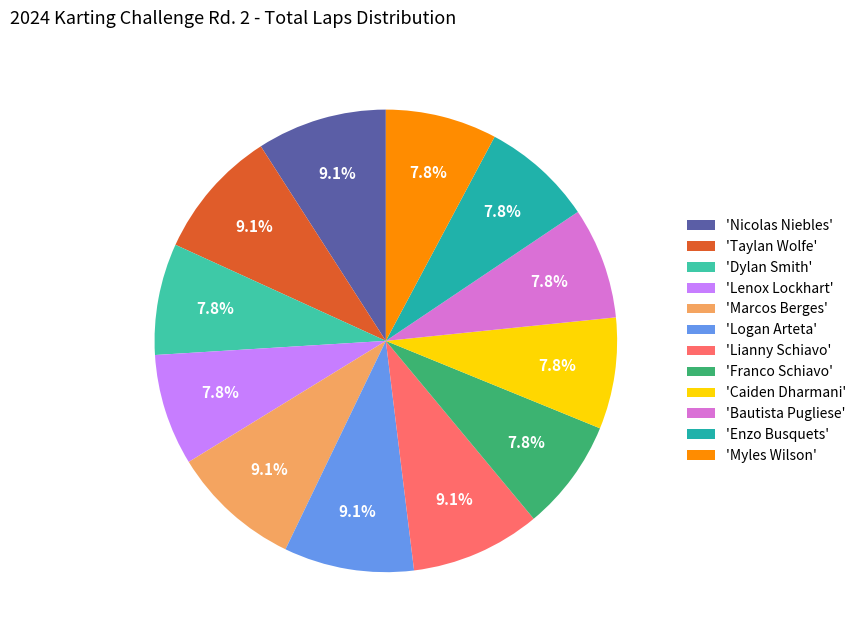

Rank the categories by value from highest to lowest.

Nicolas Niebles, Taylan Wolfe, Marcos Berges, Logan Arteta, Lianny Schiavo, Dylan Smith, Lenox Lockhart, Franco Schiavo, Caiden Dharmani, Bautista Pugliese, Enzo Busquets, Myles Wilson